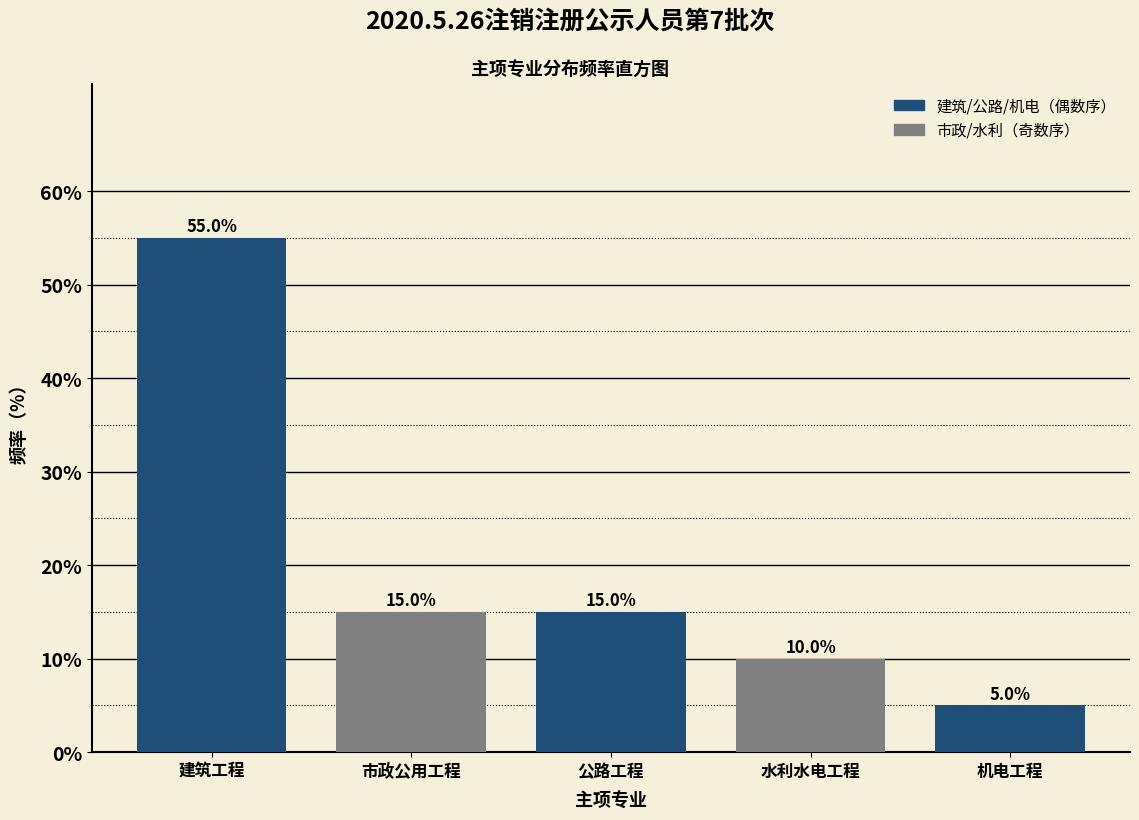

Reading left to right, extract all data points from this chart.

建筑工程=55.0	市政公用工程=15.0	公路工程=15.0	水利水电工程=10.0	机电工程=5.0